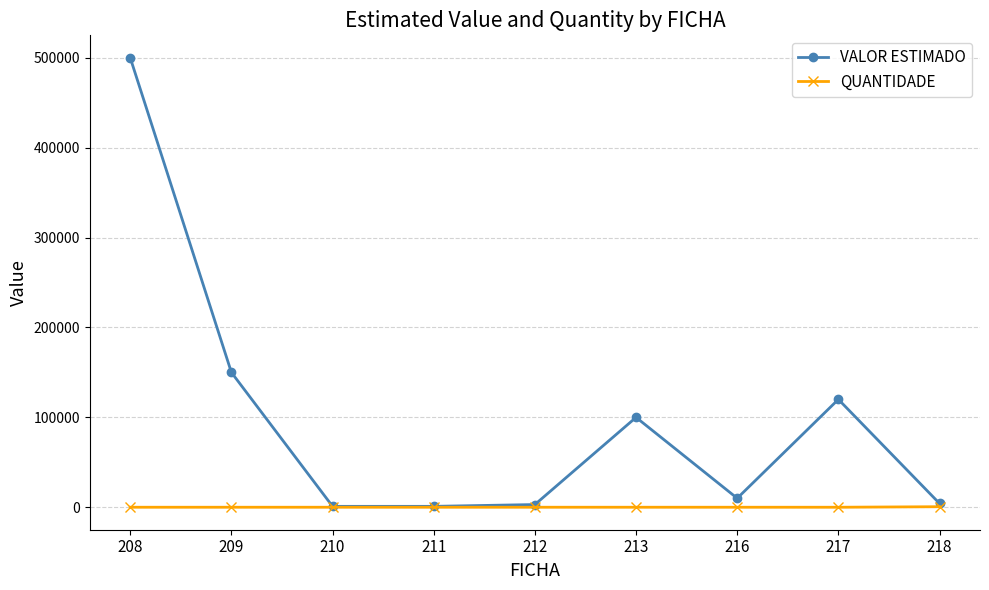

What is the value of the QUANTIDADE point at the 7th from the left?

12.0